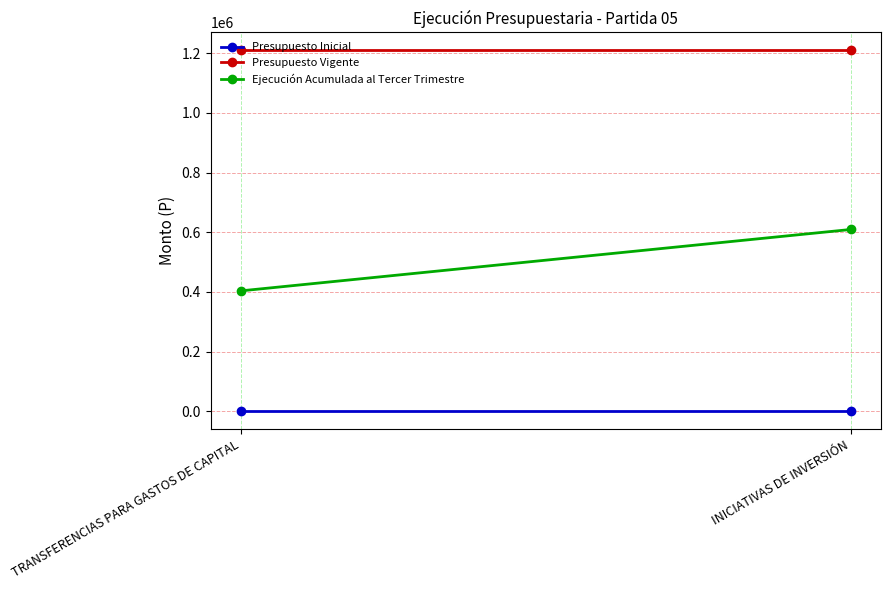

What is the maximum value shown in the chart?

1208788